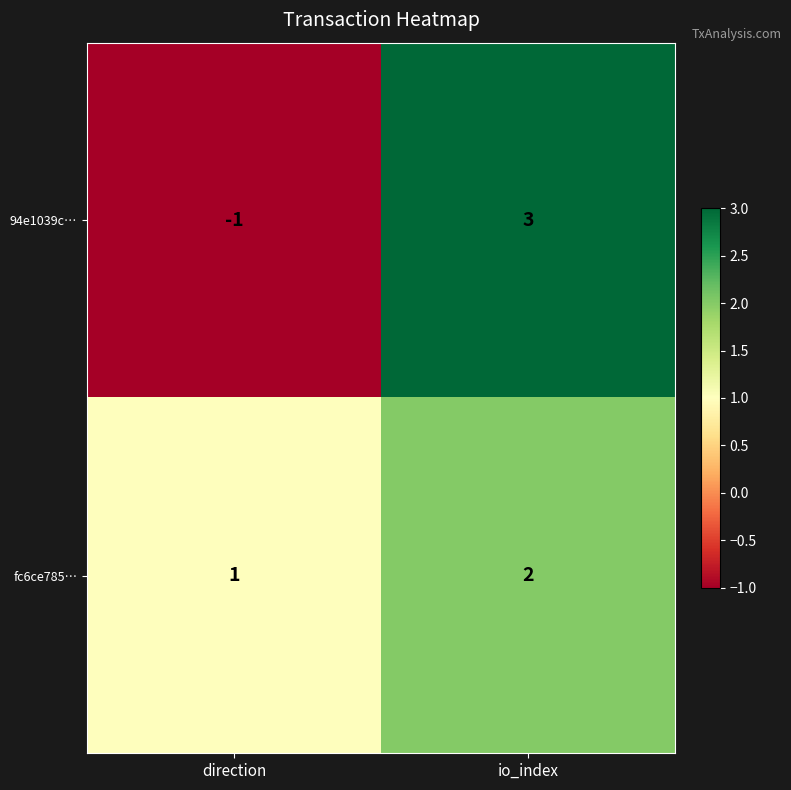

Reading left to right, extract all data points from this chart.

94e1039c…: -1	3
fc6ce785…: 1	2